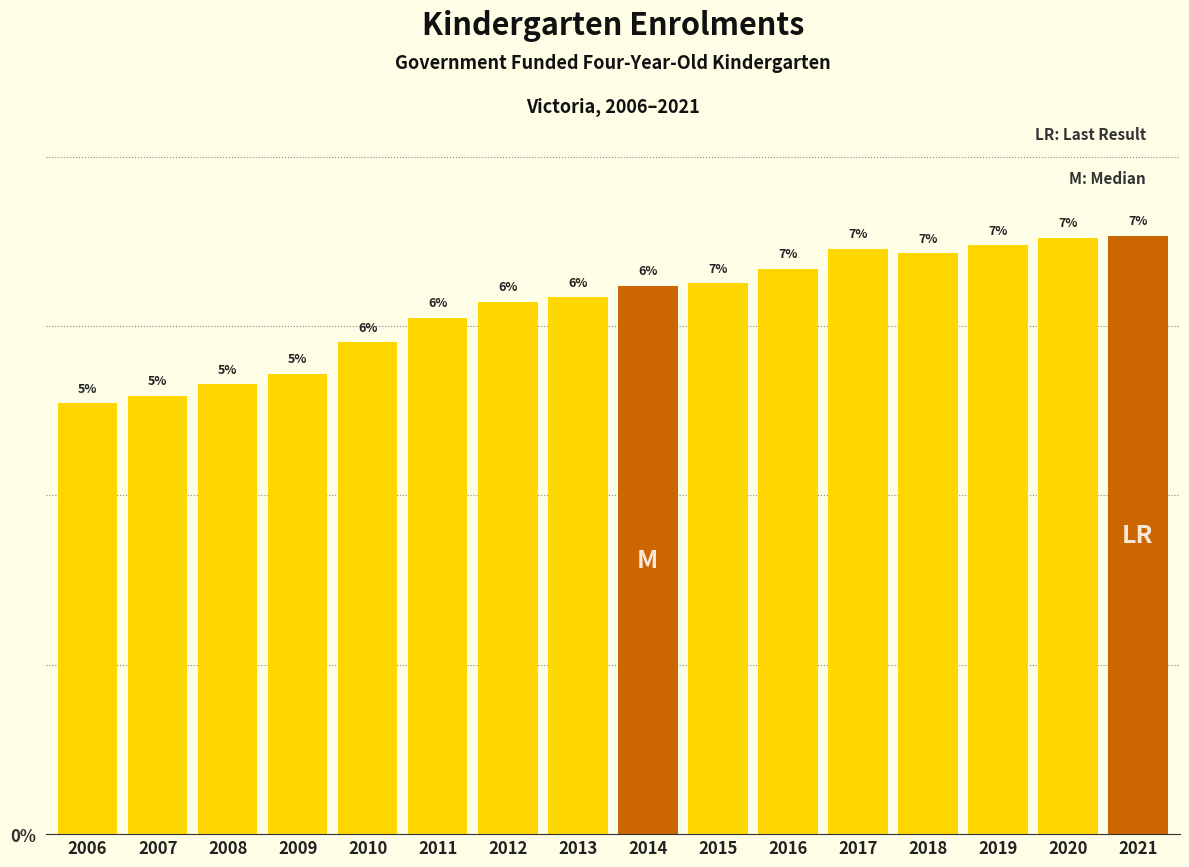

How many bars are there in total?

16